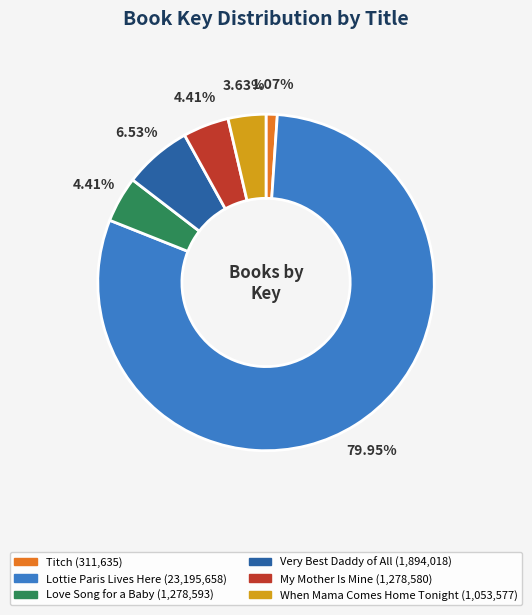

Which has a higher value, Very Best Daddy of All or Titch?

Very Best Daddy of All